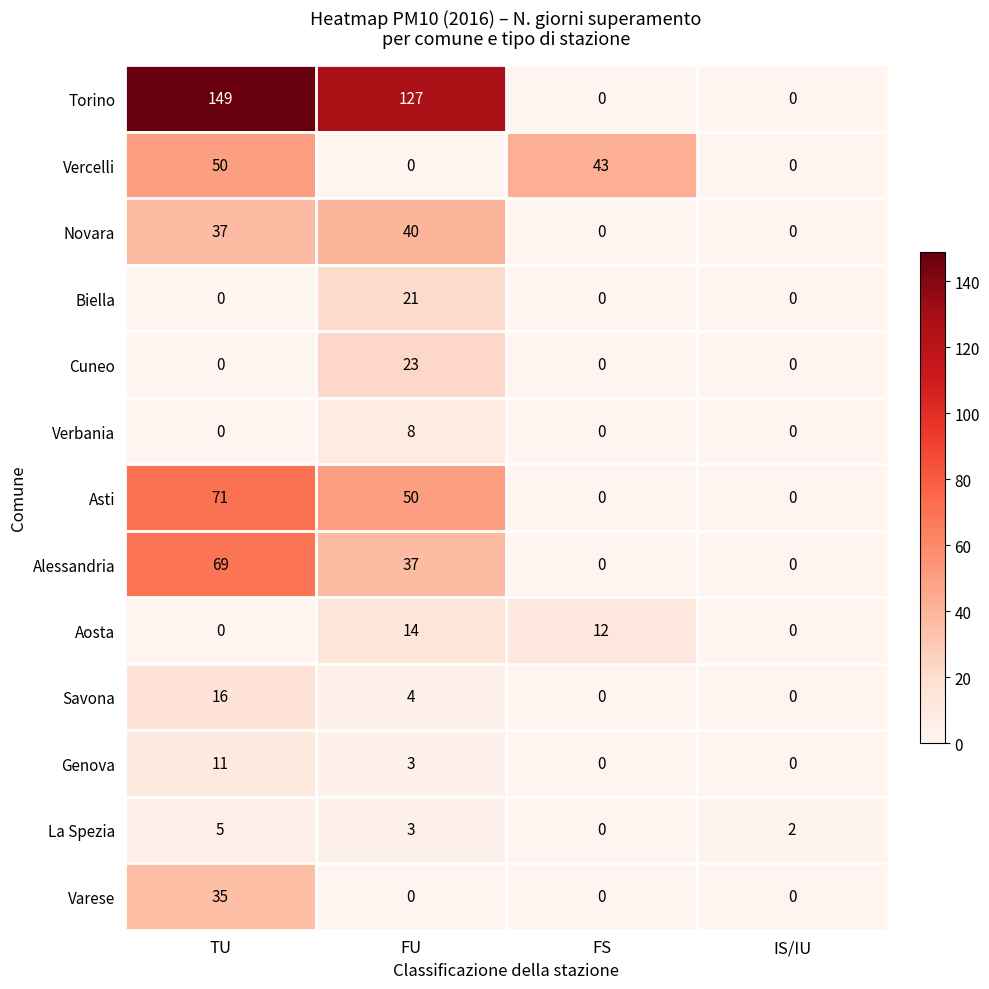

The Savona series shows 4 at FU. True or false?

True